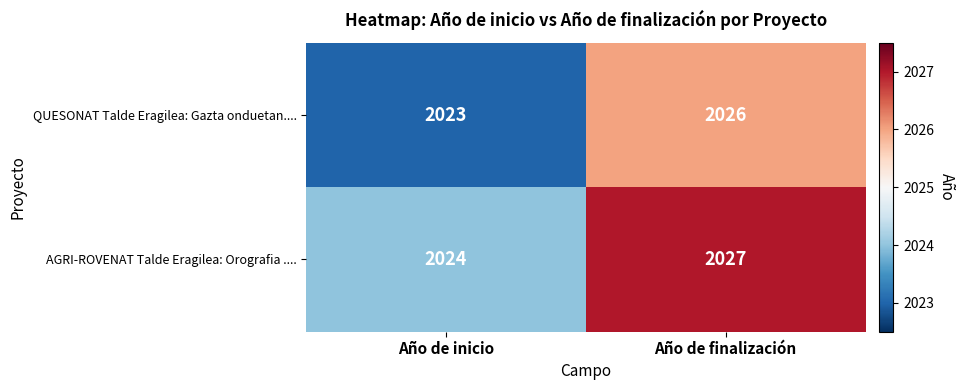

Reading left to right, what are all the values shown in this chart?

QUESONAT Talde Eragilea: Gazta onduetan....: 2023	2026
AGRI-ROVENAT Talde Eragilea: Orografia ....: 2024	2027